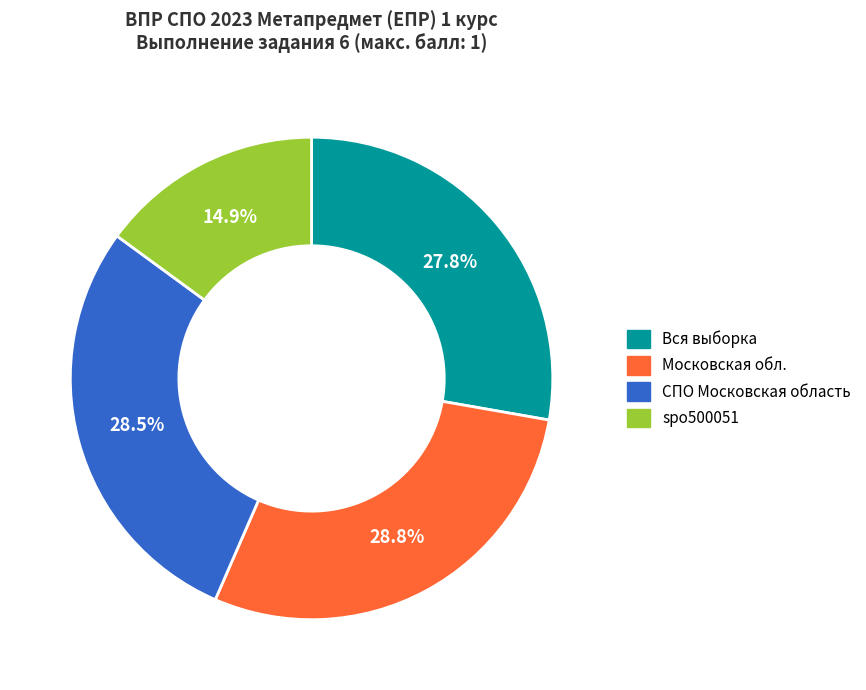

How much of the chart is everything except Вся выборка?

72.2%